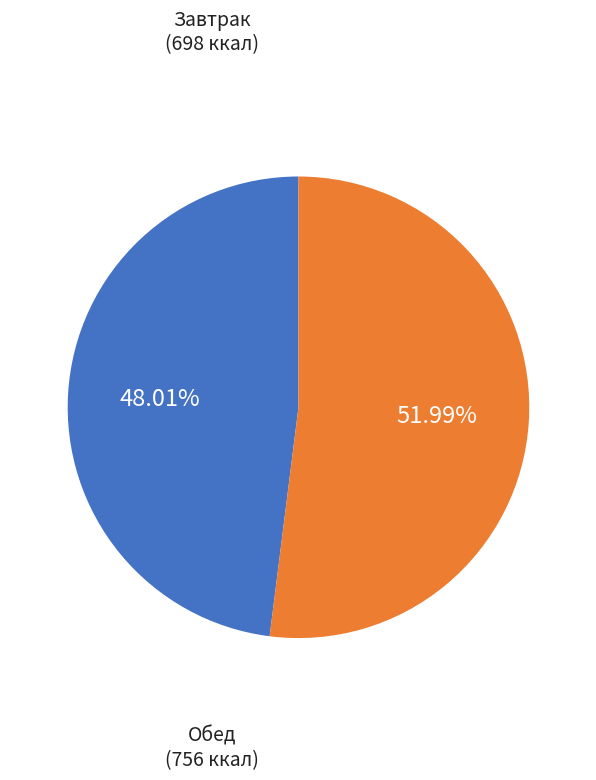

Is there any slice that represents more than half of the pie?

Yes